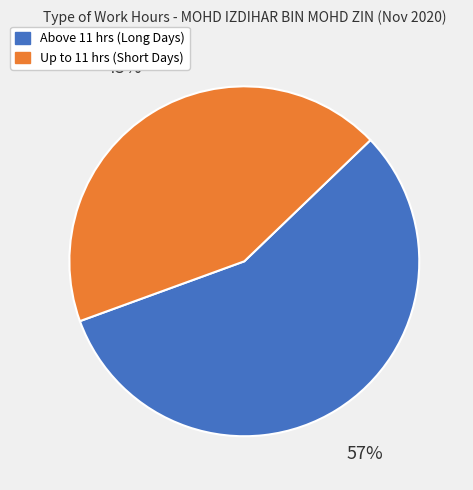

How many slices are in this pie chart?

2